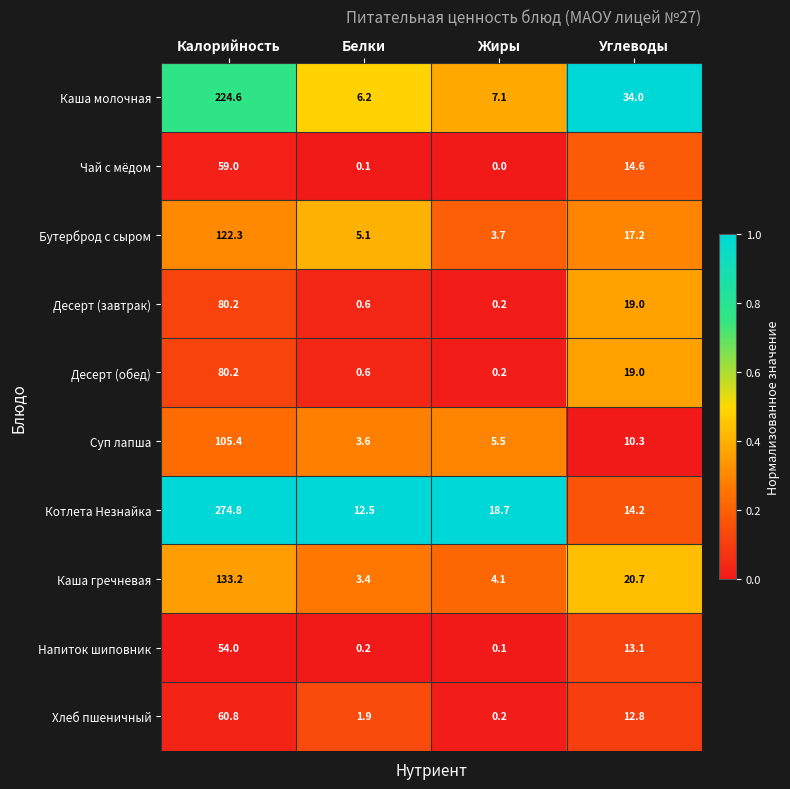

What is the difference between the highest and lowest values at Углеводы?

23.7